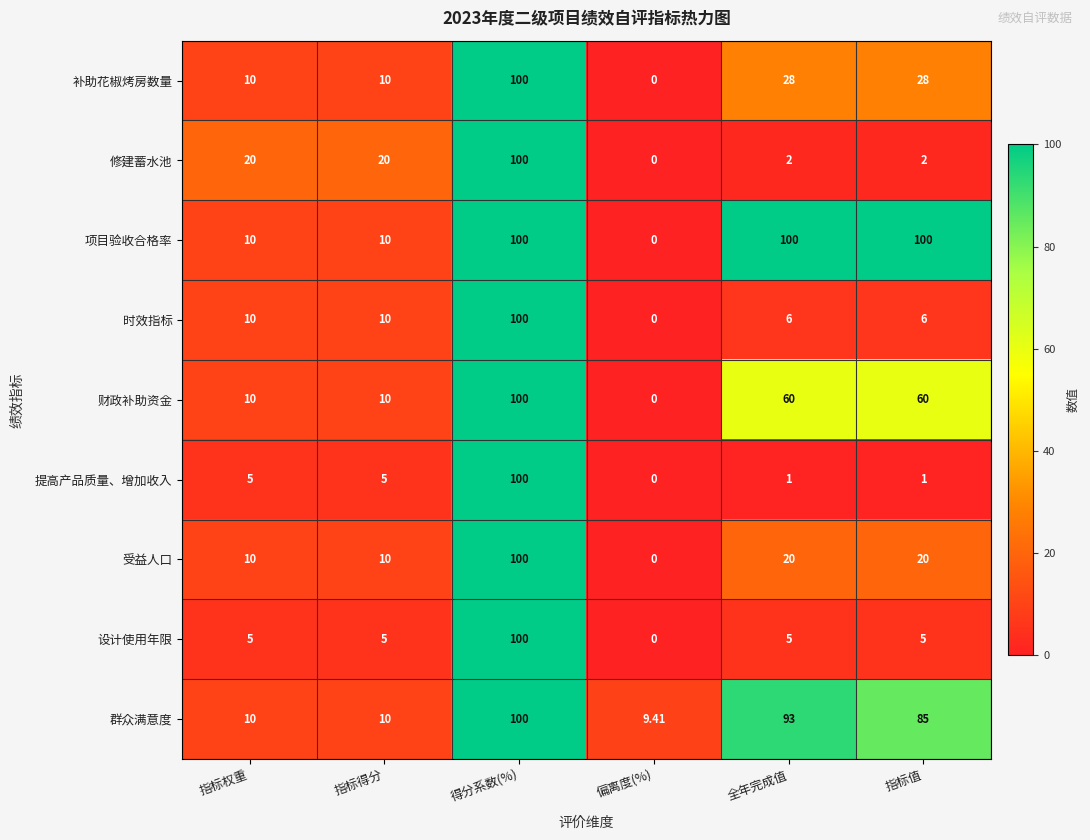

At 指标值, list the series in order from largest to smallest.

项目验收合格率, 群众满意度, 财政补助资金, 补助花椒烤房数量, 受益人口, 时效指标, 设计使用年限, 修建蓄水池, 提高产品质量、增加收入